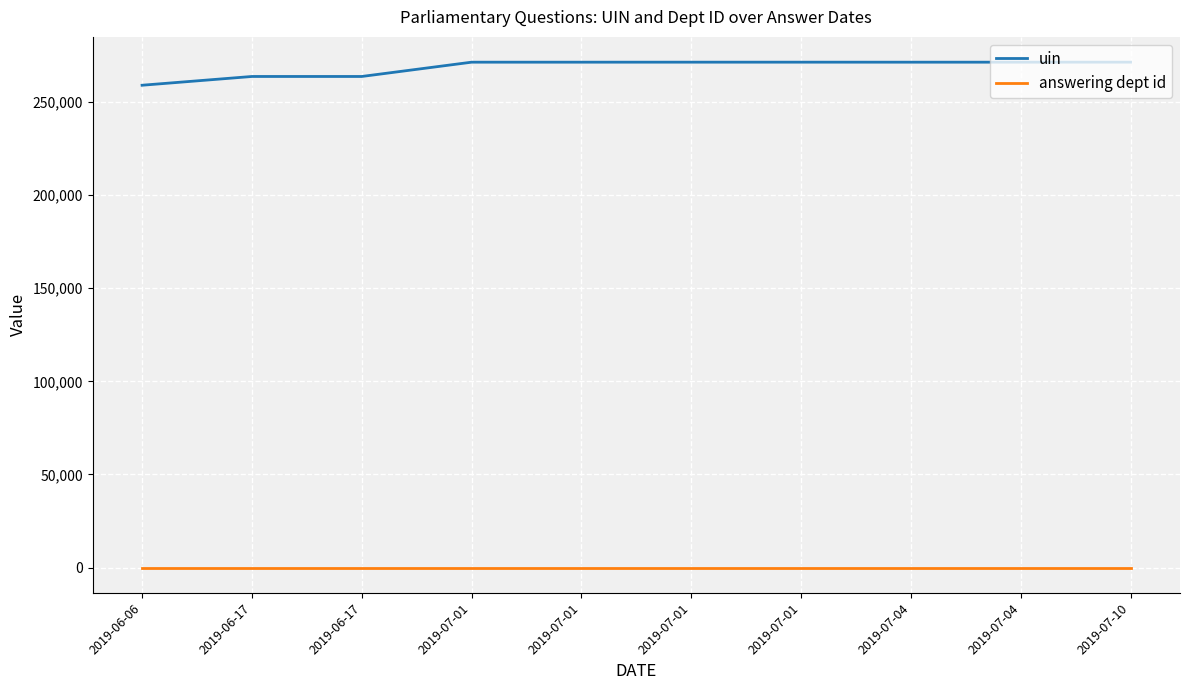

How many lines are shown in the chart?

2